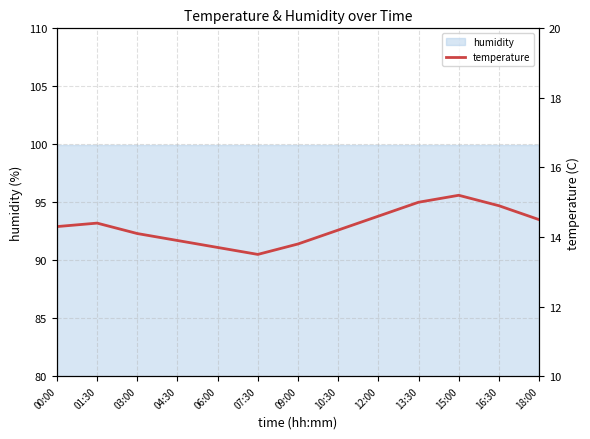

What is the difference between the second highest and second lowest values?

1.3